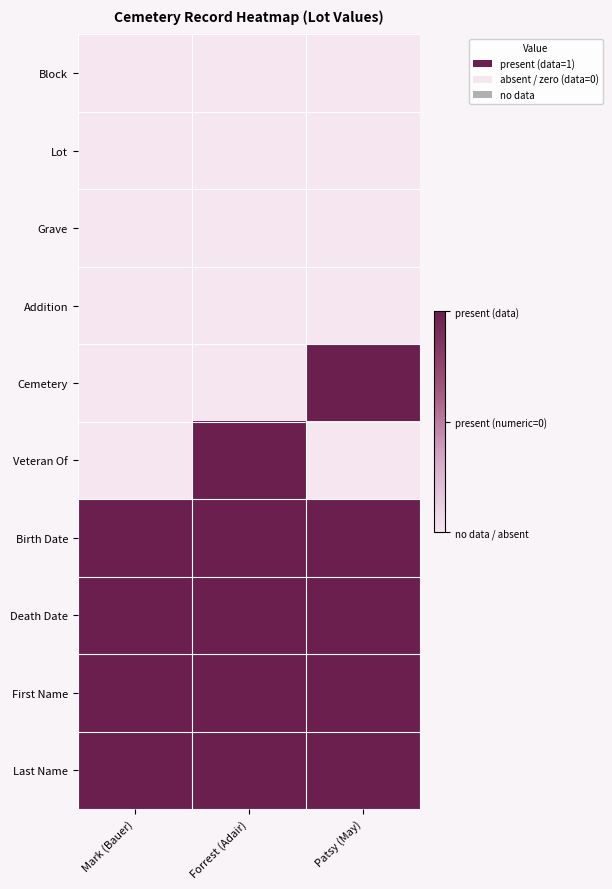

Reading left to right, what are all the values shown in this chart?

Block: Mark (Bauer)=0	Forrest (Adair)=0	Patsy (May)=0
Lot: Mark (Bauer)=0	Forrest (Adair)=0	Patsy (May)=0
Grave: Mark (Bauer)=0	Forrest (Adair)=0	Patsy (May)=0
Addition: Mark (Bauer)=0	Forrest (Adair)=0	Patsy (May)=0
Cemetery: Mark (Bauer)=0	Forrest (Adair)=0	Patsy (May)=1
Veteran Of: Mark (Bauer)=0	Forrest (Adair)=1	Patsy (May)=0
Birth Date: Mark (Bauer)=1	Forrest (Adair)=1	Patsy (May)=1
Death Date: Mark (Bauer)=1	Forrest (Adair)=1	Patsy (May)=1
First Name: Mark (Bauer)=1	Forrest (Adair)=1	Patsy (May)=1
Last Name: Mark (Bauer)=1	Forrest (Adair)=1	Patsy (May)=1